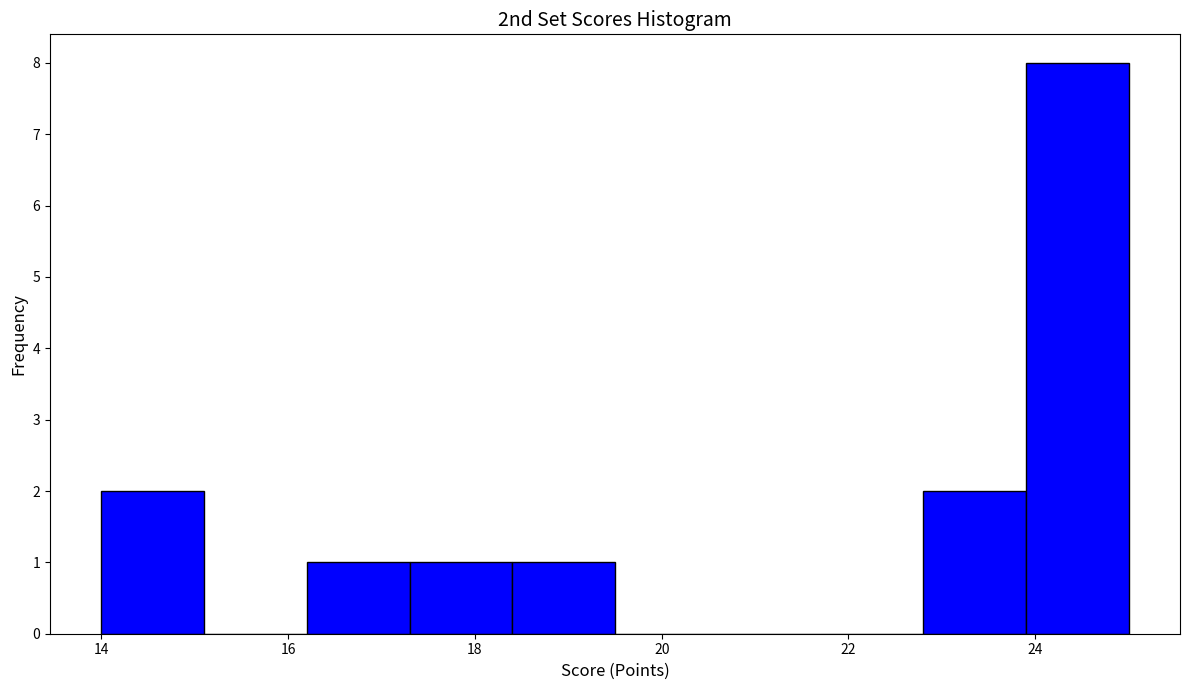

How tall is the bar that spans 22.8 to 23.9 on the x-axis? Neither the bar edges nor the heights are printed on the chart, so give them approximately, as read against the axes.

2